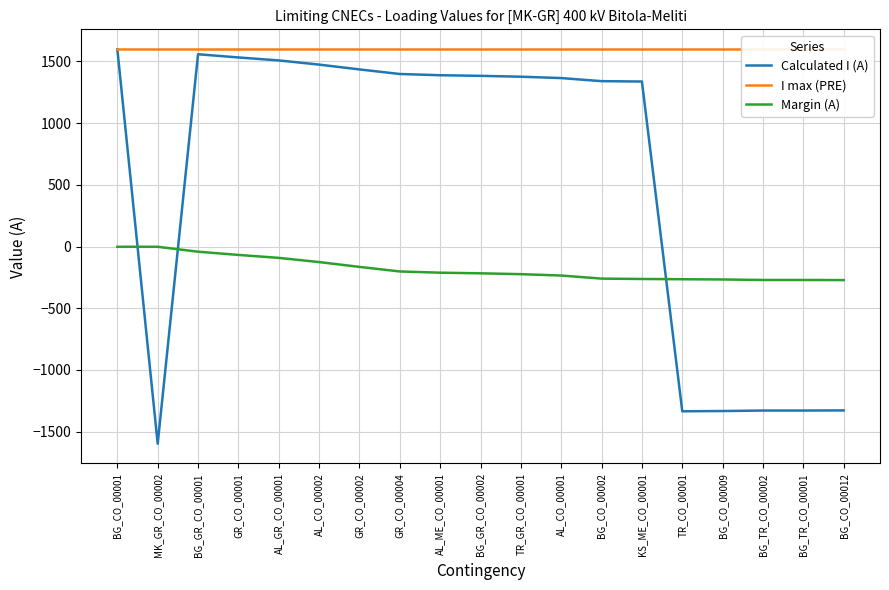

Read the I max (PRE) value at BG_CO_00001.

1600